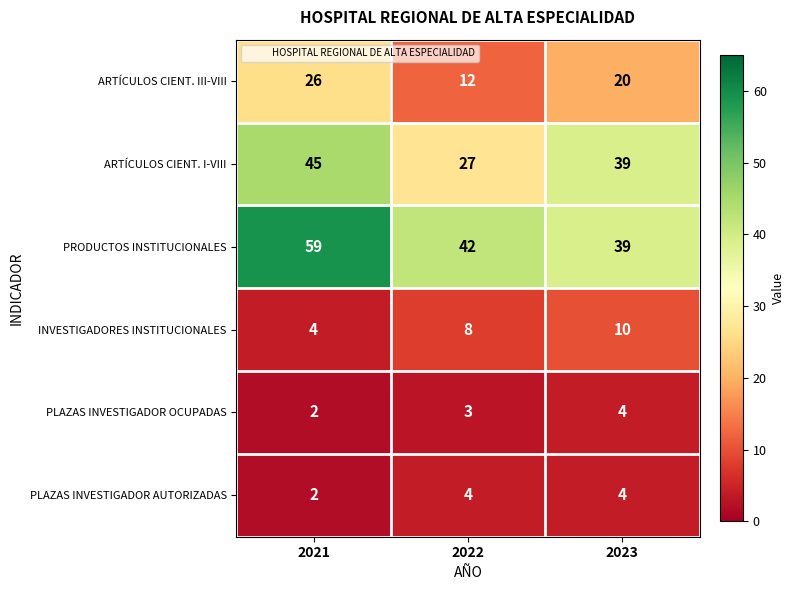

How many series are shown in this chart?

6